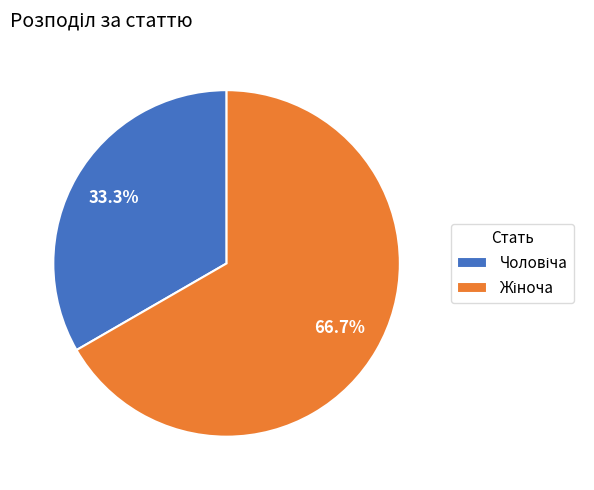

Is it true that Жіноча is 67% of the pie?

True